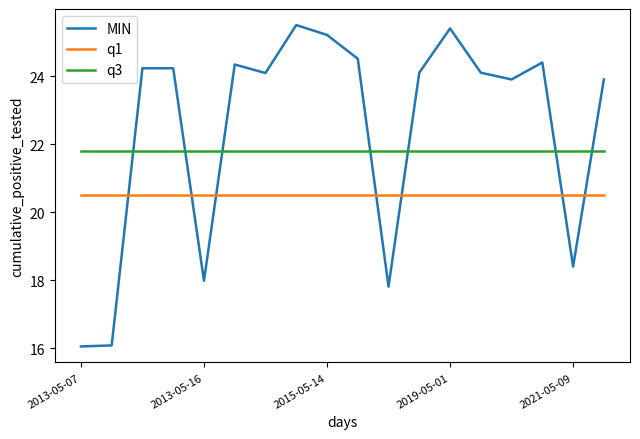

Which series has the widest spread of values?

MIN